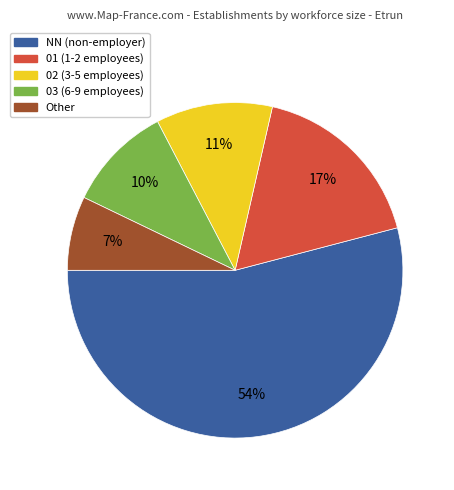

Combined, do 02 and Other account for over 50%?

No